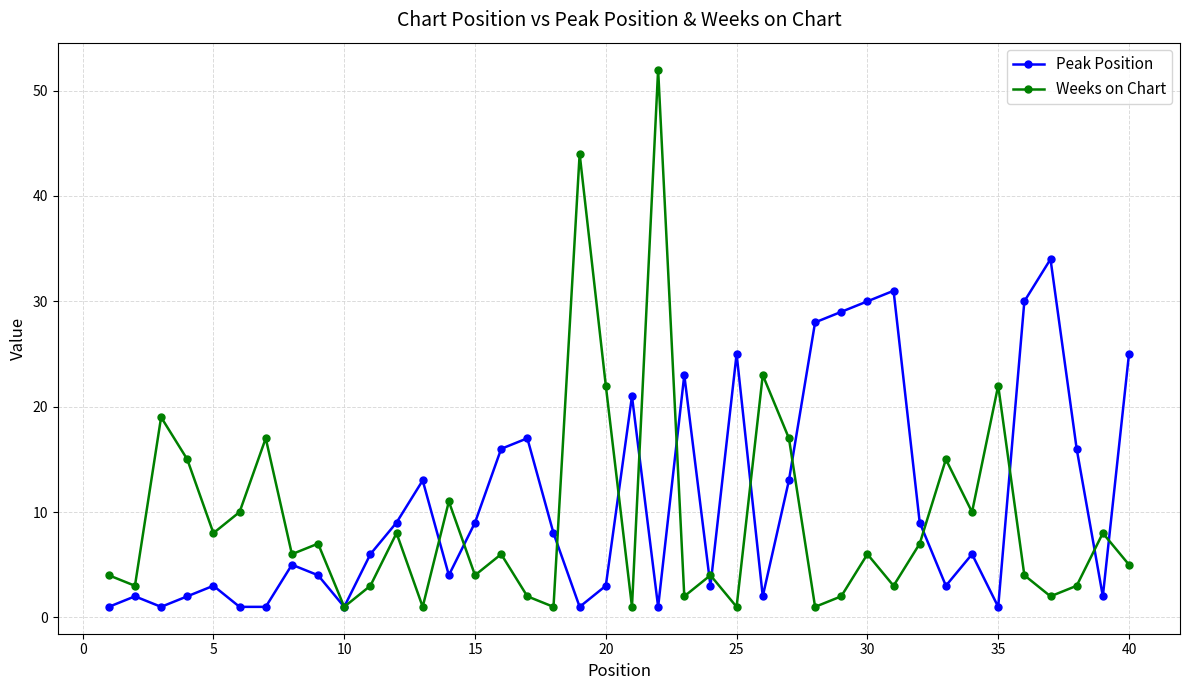

What is the value of the Peak Position point at the 36th from the left?

30